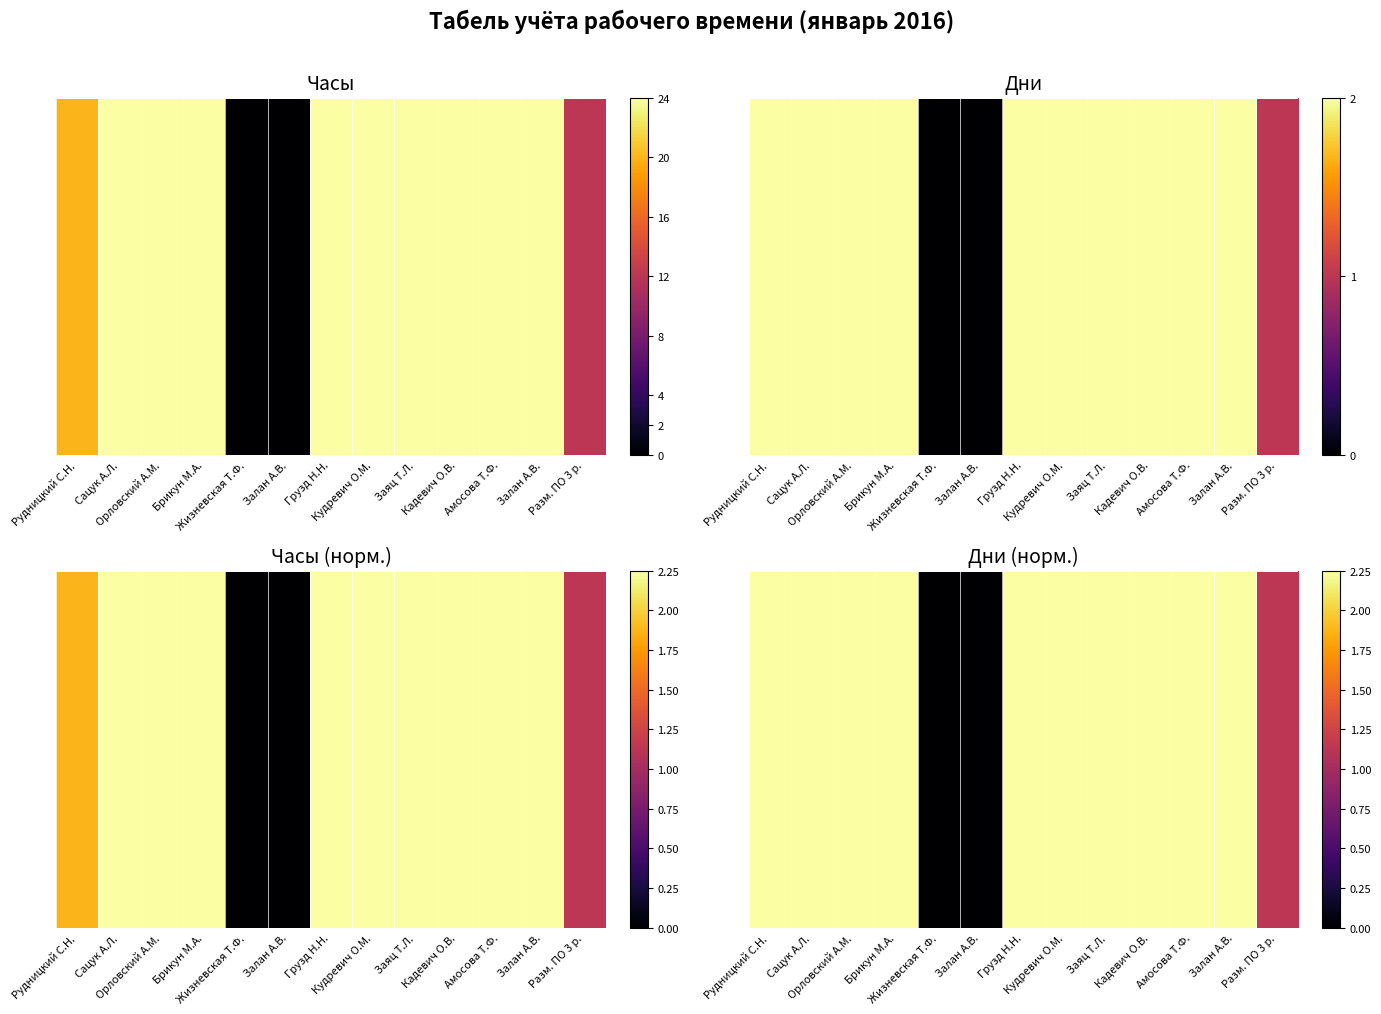

At which label does the data first exceed 2?

Рудницкий С.Н.